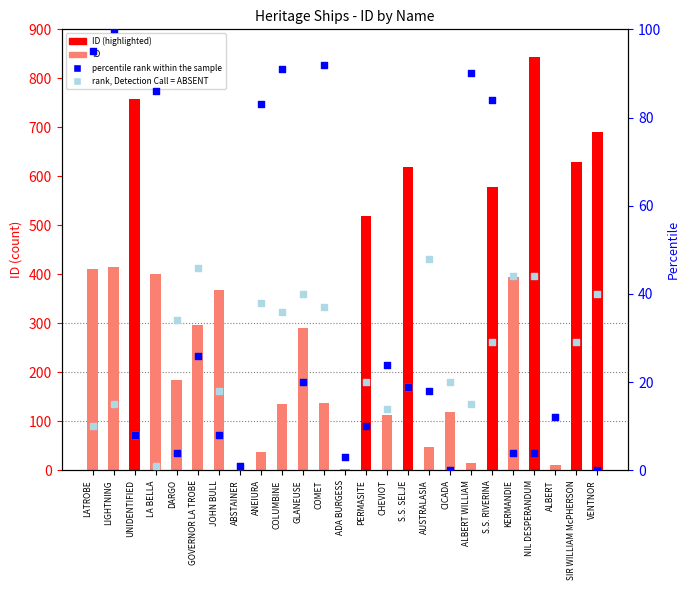

At how many categories does at least one series exceed 786?

1